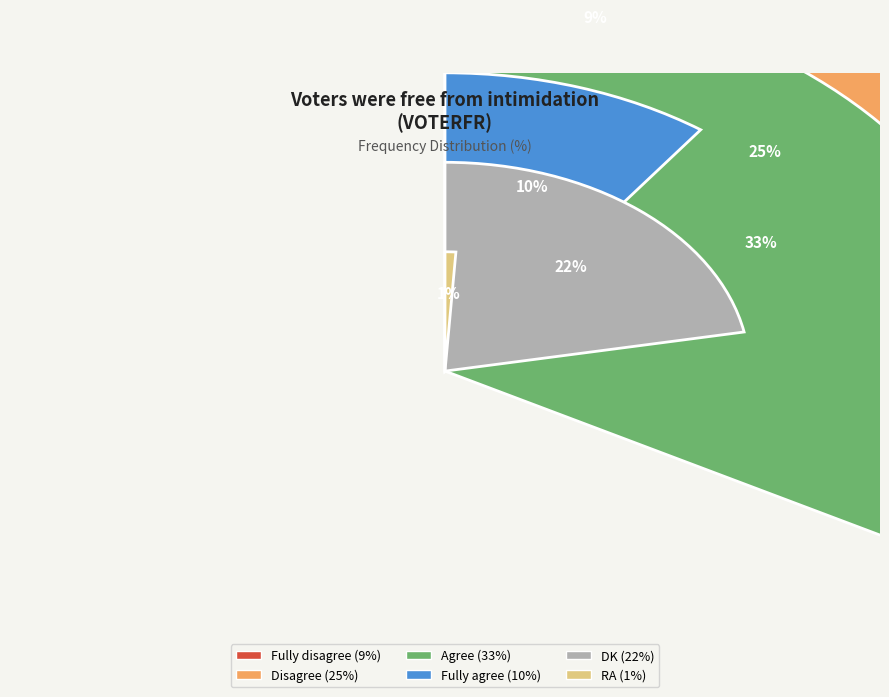

What is the largest slice in the pie chart?

Agree